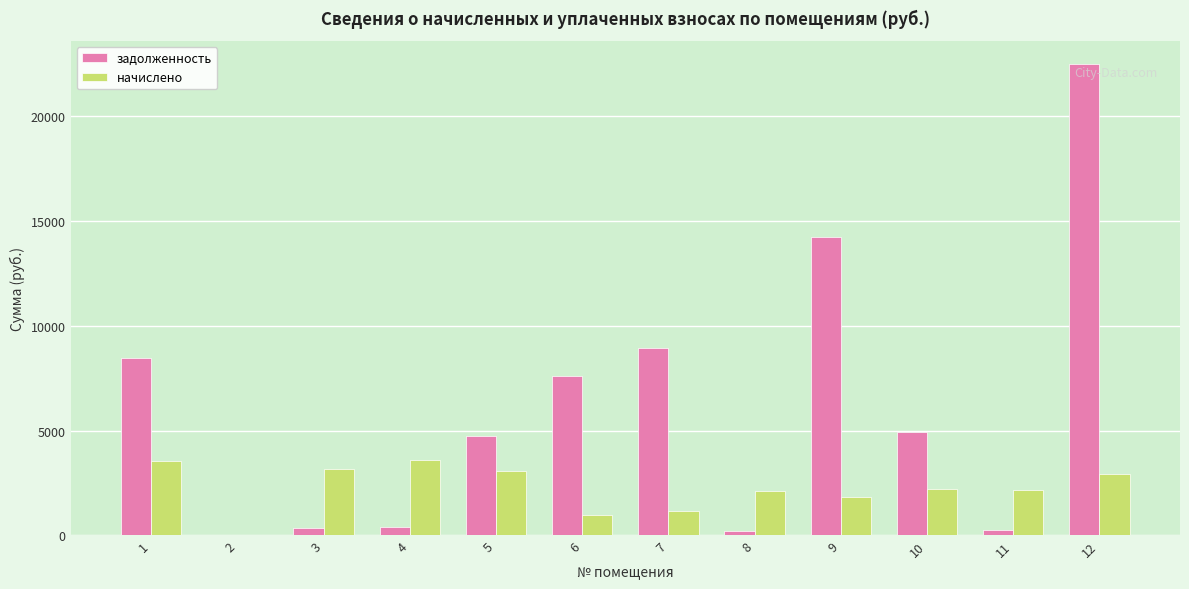

What is the greatest value displayed?

22473.7